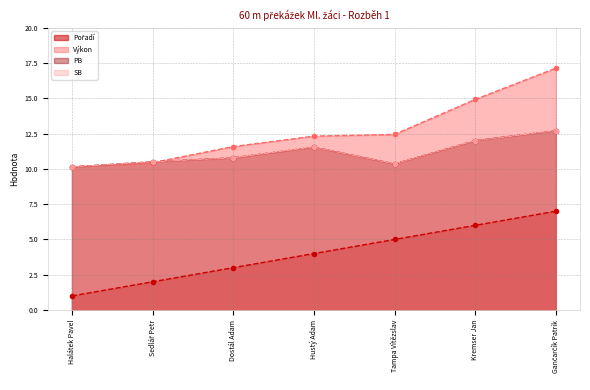

True or false: Výkon and PB intersect in this chart.

True